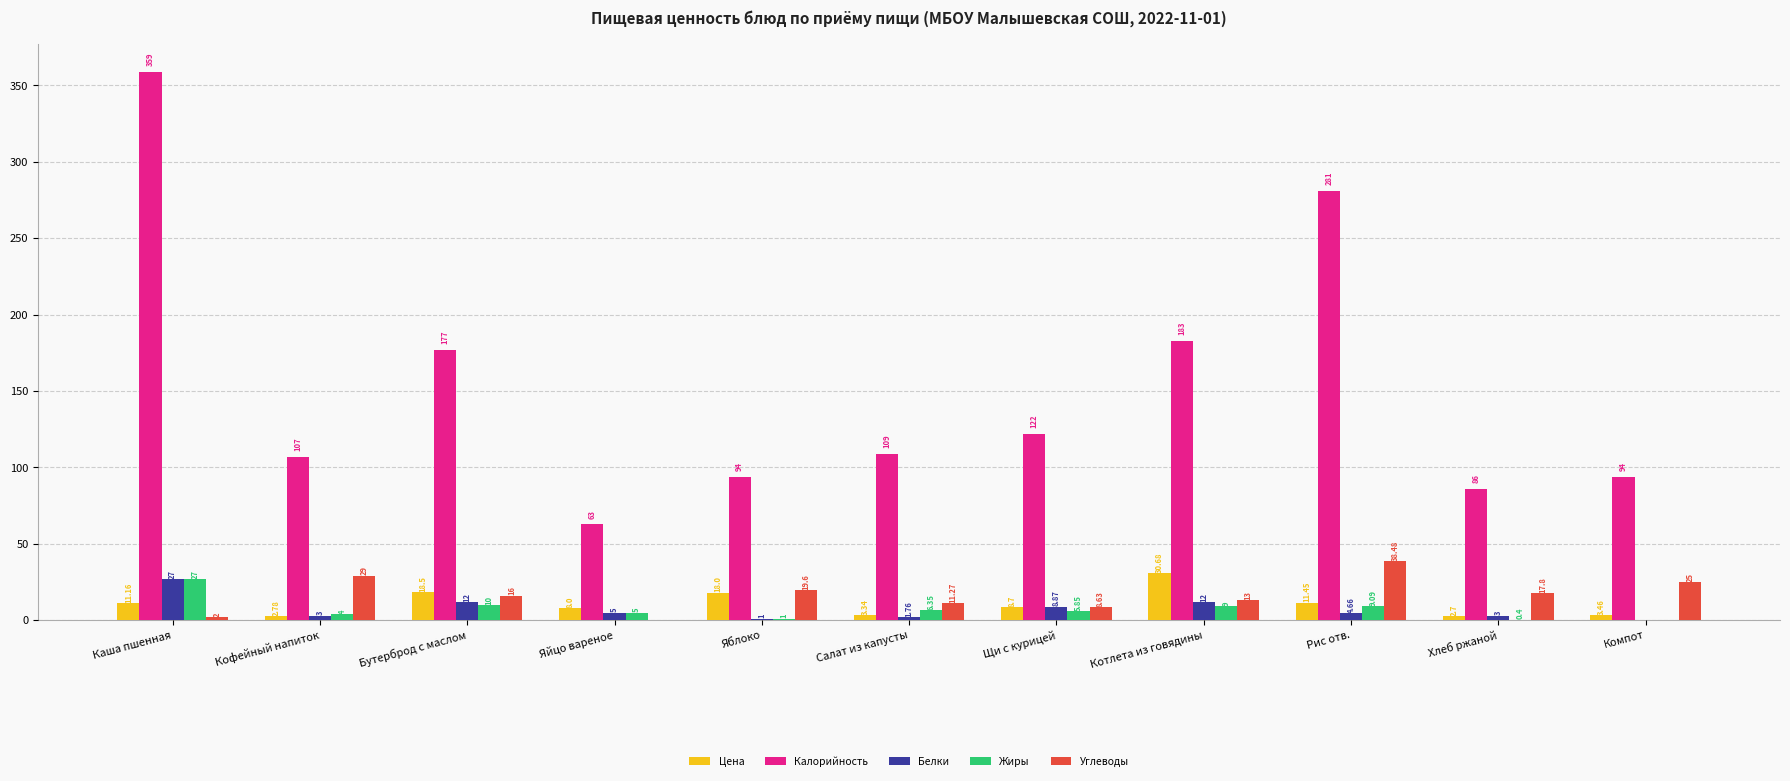

How many categories are shown in the chart?

11